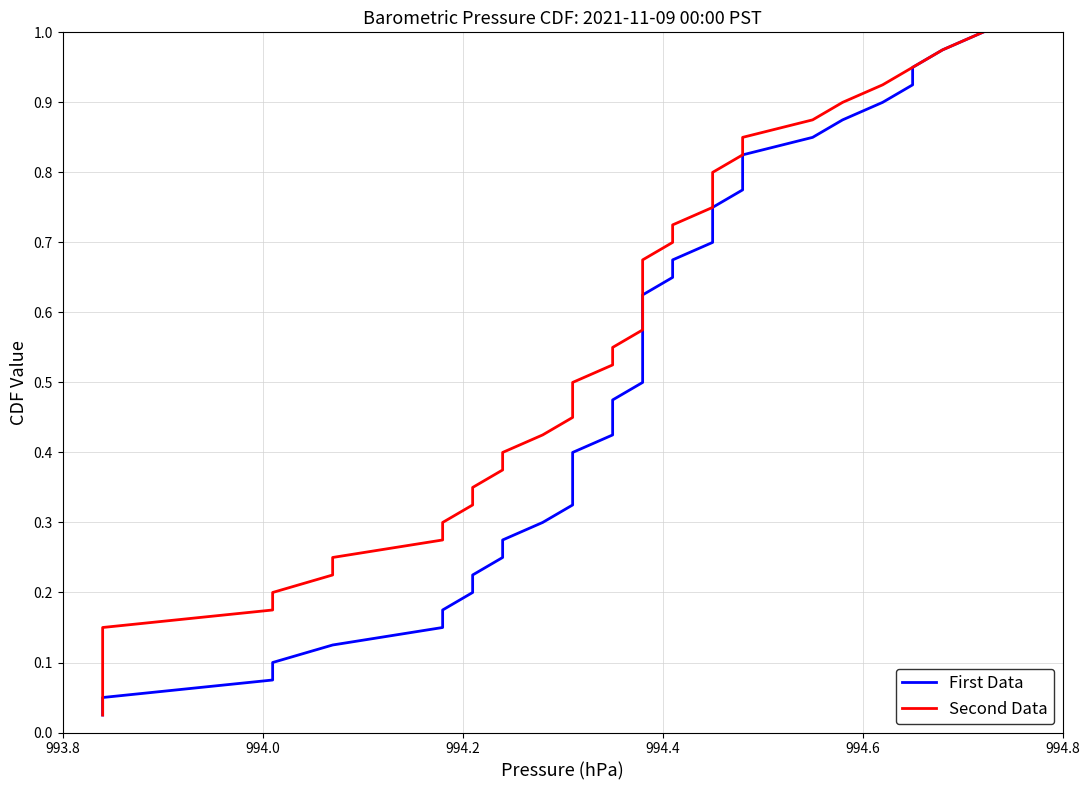

True or false: First Data and Second Data cross at least once.

False